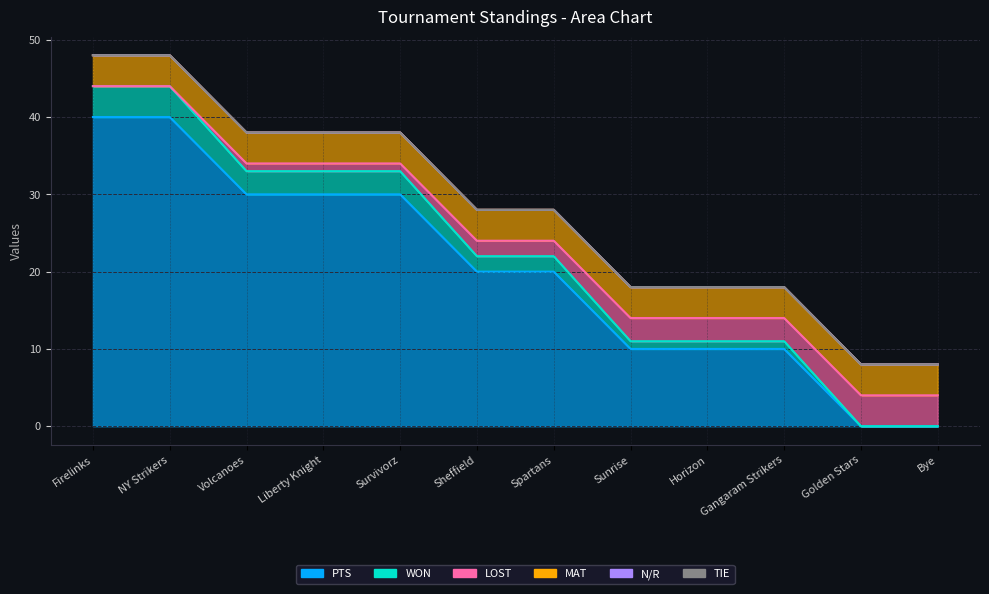

Does the chart display data point markers on the line(s)?

No